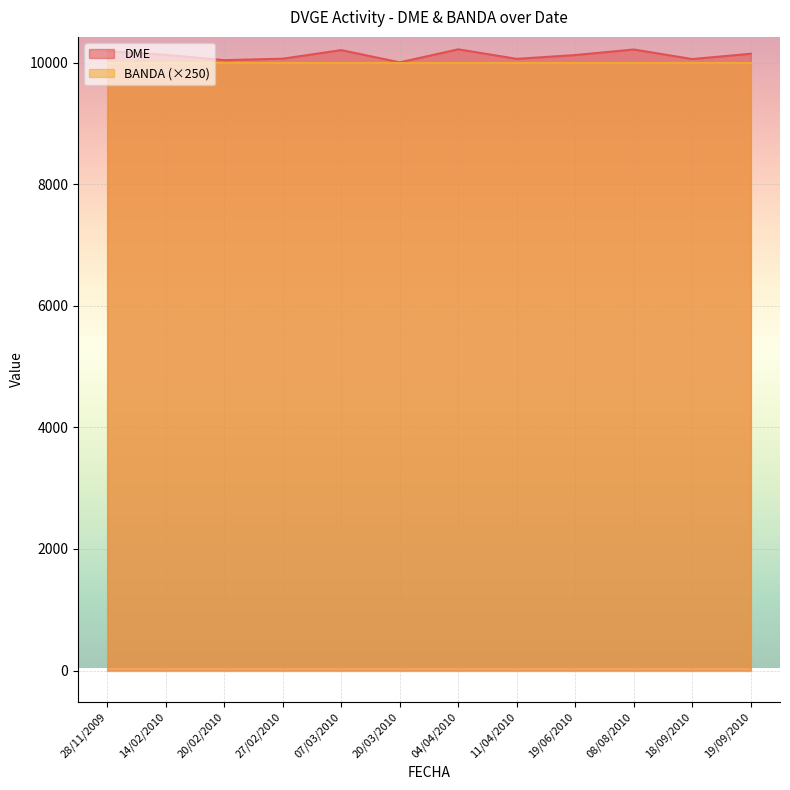

List the series in order of their overall mean, lowest first.

BANDA (×250), DME